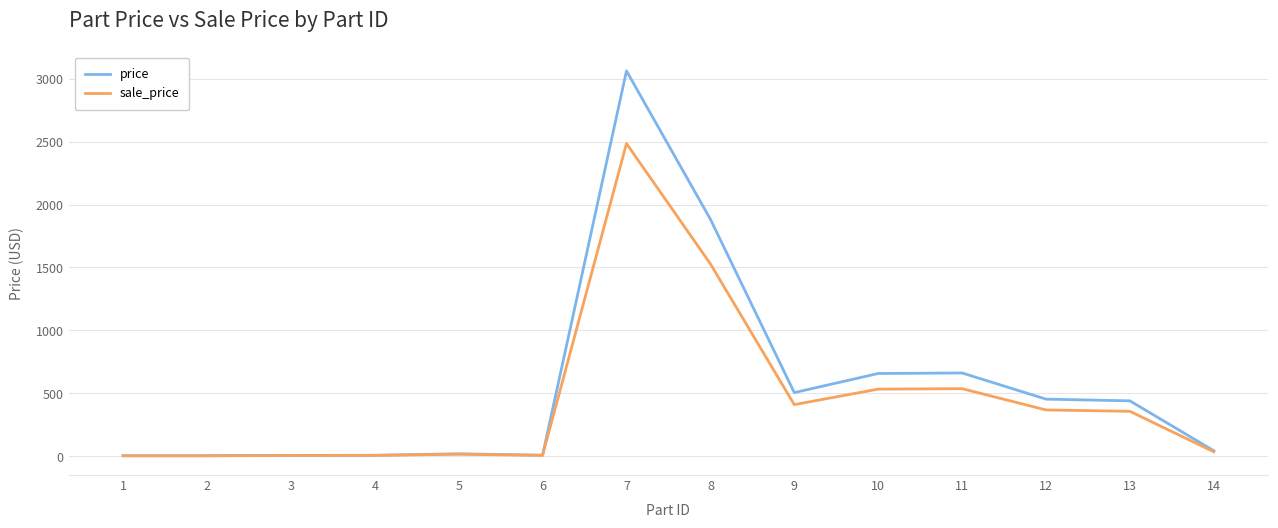

What value does the sale_price series have at 2?

4.9